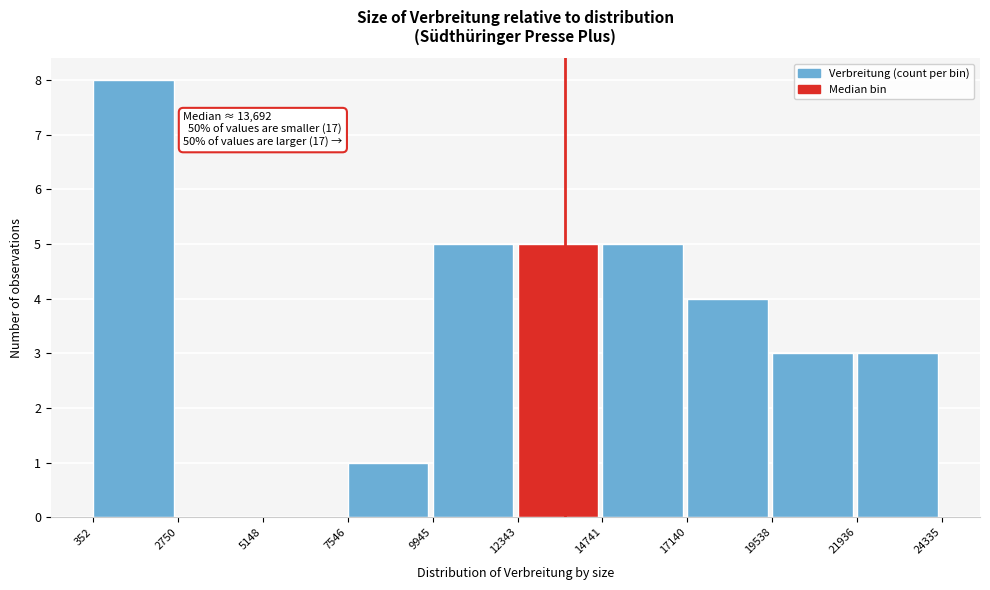

Over which range of the x-axis is the bar tallest?

352 to 2750